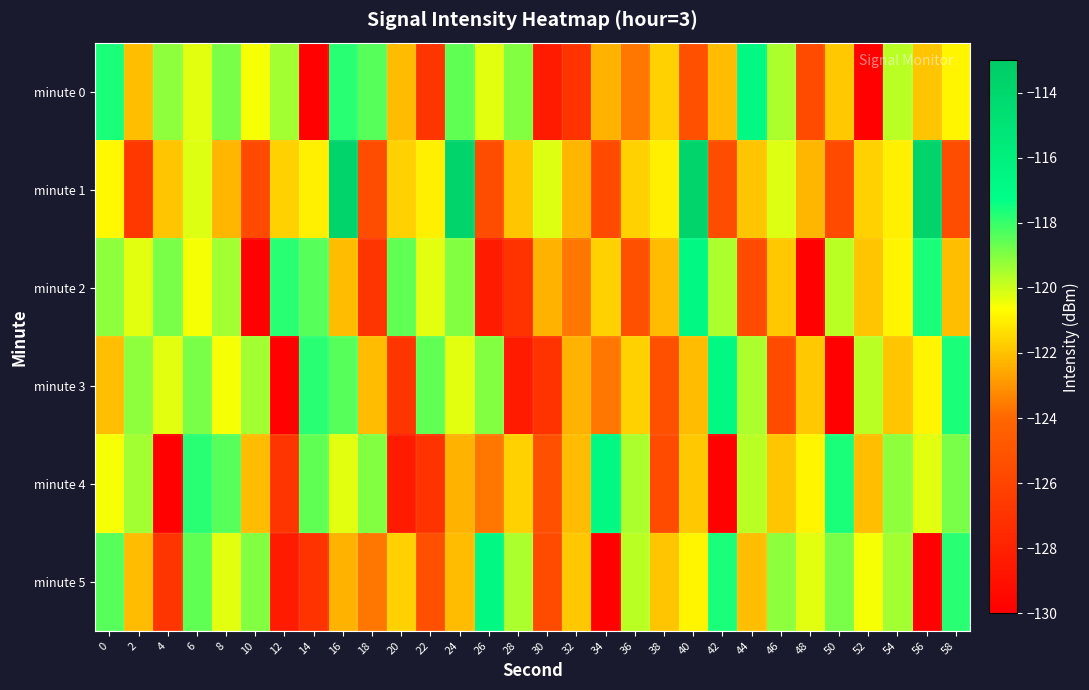

Reading right to left, transcribe all the data shown in this chart.

minute 0: 58=-120.9	56=-121.9	54=-119.8	52=-129.9	50=-121.8	48=-125.6	46=-119.5	44=-116.8	42=-122.2	40=-125.3	38=-121.6	36=-123.7	34=-122.3	32=-127.0	30=-128.3	28=-119.0	26=-120.3	24=-118.6	22=-126.9	20=-122.2	18=-118.4	16=-117.8	14=-129.9	12=-119.4	10=-120.5	8=-118.9	6=-120.3	4=-119.1	2=-122.1	0=-117.6
minute 1: 58=-125.4	56=-113.7	54=-121.0	52=-121.7	50=-125.7	48=-122.3	46=-120.2	44=-122.0	42=-125.4	40=-113.7	38=-121.0	36=-121.7	34=-125.7	32=-122.3	30=-120.2	28=-122.0	26=-125.4	24=-113.7	22=-121.0	20=-121.7	18=-125.4	16=-113.7	14=-121.0	12=-121.7	10=-125.7	8=-122.3	6=-120.2	4=-122.0	2=-126.7	0=-120.8
minute 2: 58=-122.1	56=-117.6	54=-120.9	52=-121.9	50=-119.8	48=-129.9	46=-121.8	44=-125.6	42=-119.5	40=-116.8	38=-122.2	36=-125.3	34=-121.6	32=-123.7	30=-122.3	28=-127.0	26=-128.3	24=-119.0	22=-120.3	20=-118.6	18=-126.9	16=-122.2	14=-118.4	12=-117.8	10=-129.9	8=-119.4	6=-120.5	4=-118.9	2=-120.3	0=-119.1
minute 3: 58=-117.6	56=-120.9	54=-121.9	52=-119.8	50=-129.9	48=-121.8	46=-125.6	44=-119.5	42=-116.8	40=-122.2	38=-125.3	36=-121.6	34=-123.7	32=-122.3	30=-127.0	28=-128.3	26=-119.0	24=-120.3	22=-118.6	20=-126.9	18=-122.2	16=-118.4	14=-117.8	12=-129.9	10=-119.4	8=-120.5	6=-118.9	4=-120.3	2=-119.1	0=-122.1
minute 4: 58=-118.9	56=-120.3	54=-119.1	52=-122.1	50=-117.6	48=-120.9	46=-121.9	44=-119.8	42=-129.9	40=-121.8	38=-125.6	36=-119.5	34=-116.8	32=-122.2	30=-125.3	28=-121.6	26=-123.7	24=-122.3	22=-127.0	20=-128.3	18=-119.0	16=-120.3	14=-118.6	12=-126.9	10=-122.2	8=-118.4	6=-117.8	4=-129.9	2=-119.4	0=-120.5
minute 5: 58=-117.8	56=-129.9	54=-119.4	52=-120.5	50=-118.9	48=-120.3	46=-119.1	44=-122.1	42=-117.6	40=-120.9	38=-121.9	36=-119.8	34=-129.9	32=-121.8	30=-125.6	28=-119.5	26=-116.8	24=-122.2	22=-125.3	20=-121.6	18=-123.7	16=-122.3	14=-127.0	12=-128.3	10=-119.0	8=-120.3	6=-118.6	4=-126.9	2=-122.2	0=-118.4